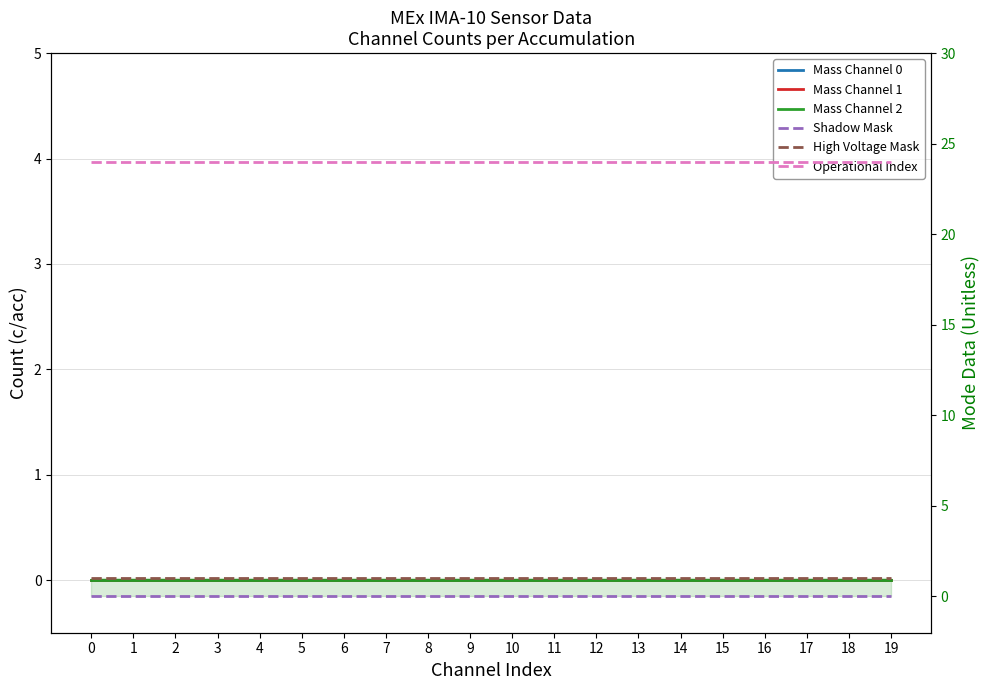

How many series are shown in this chart?

6